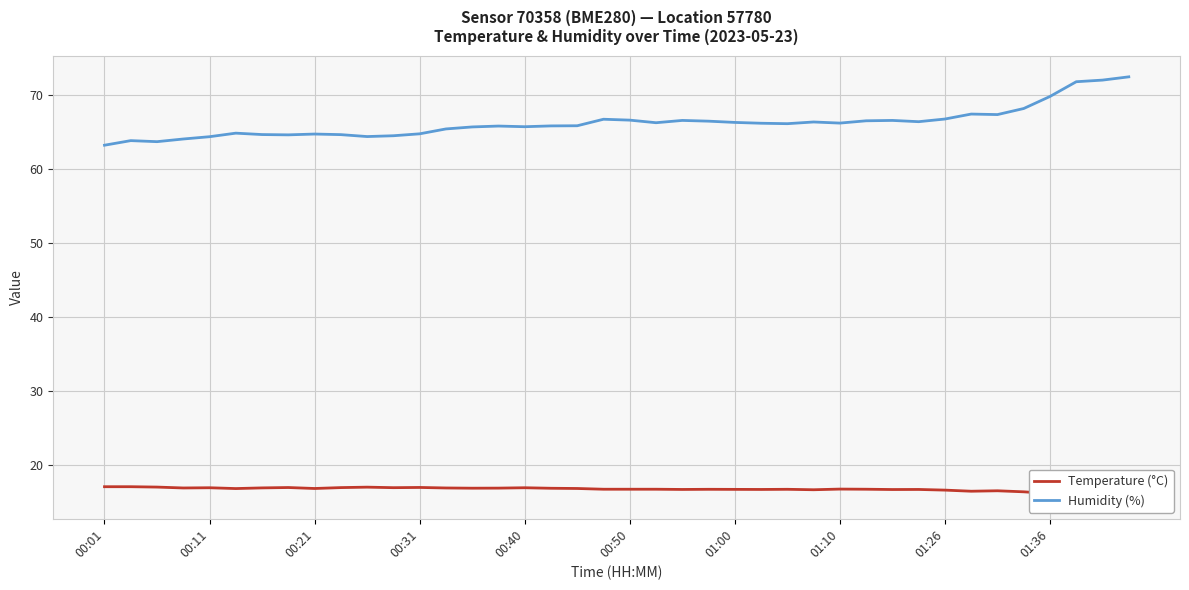

The Humidity (%) series shows 14.2 at 01:10. True or false?

False